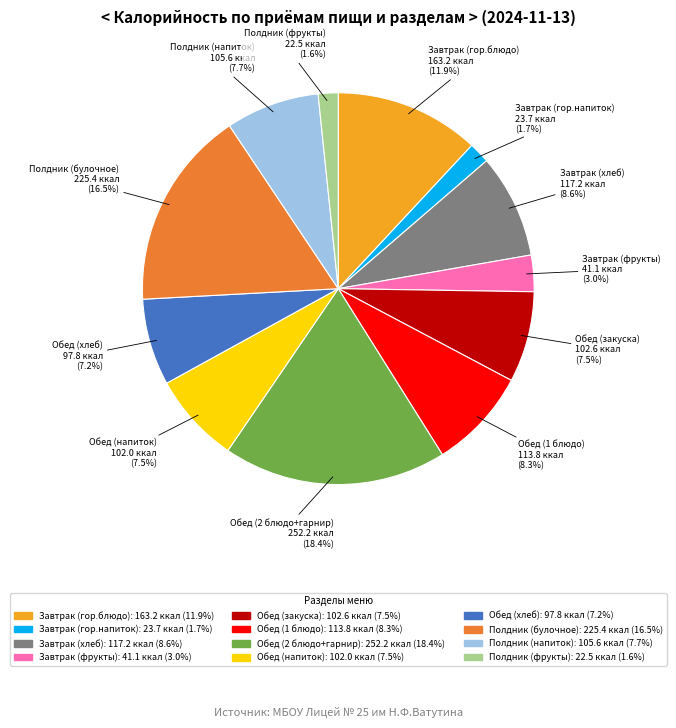

Which slice is the largest?

Обед (2 блюдо+гарнир)